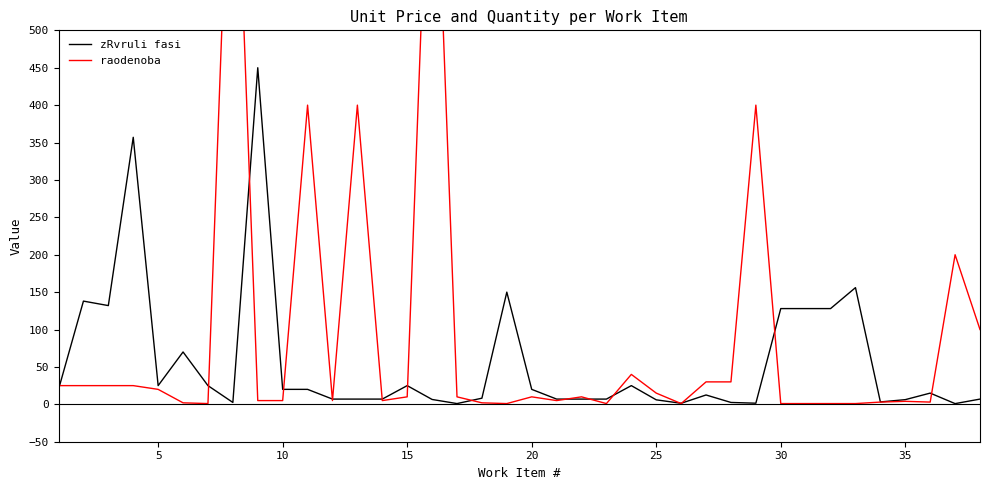

The zRvruli fasi series shows 7.0 at 15. True or false?

False